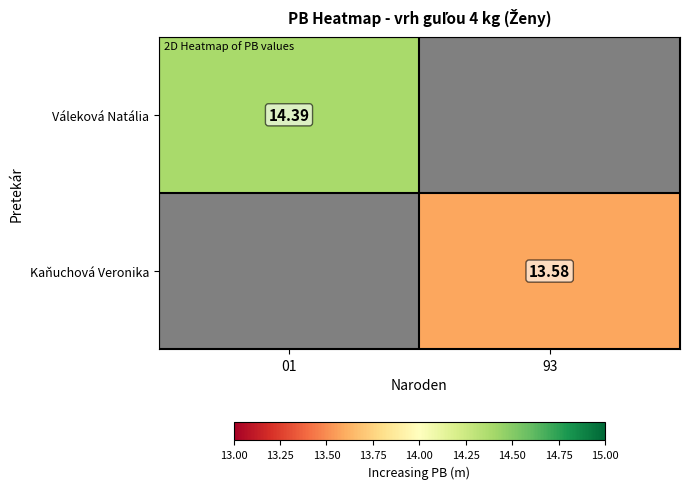

Is the value of Váleková Natália at 01 greater than the value of Kaňuchová Veronika at 93?

Yes